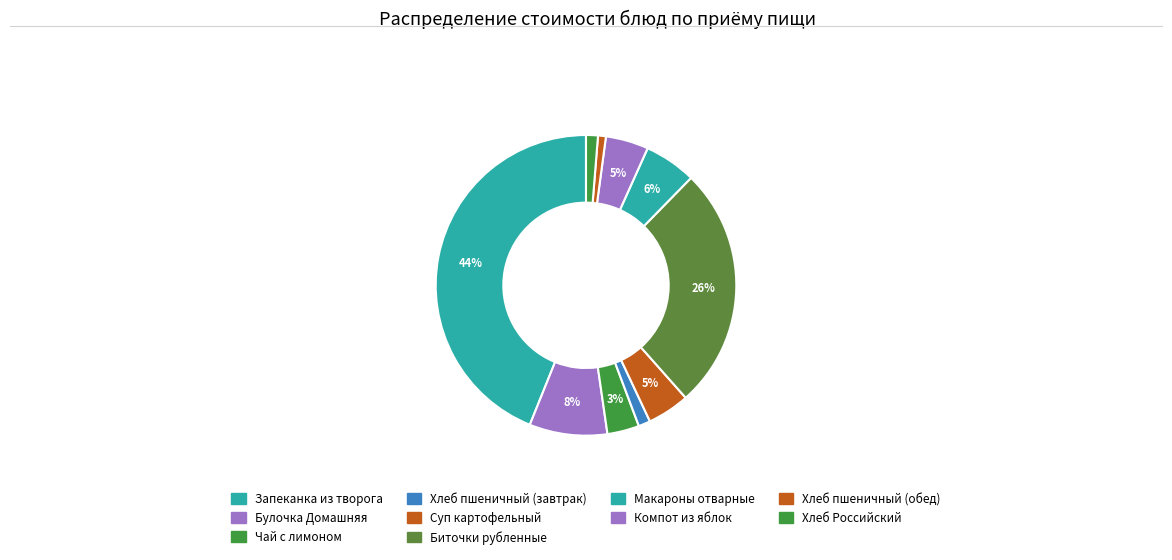

Count the number of slices in the pie.

10